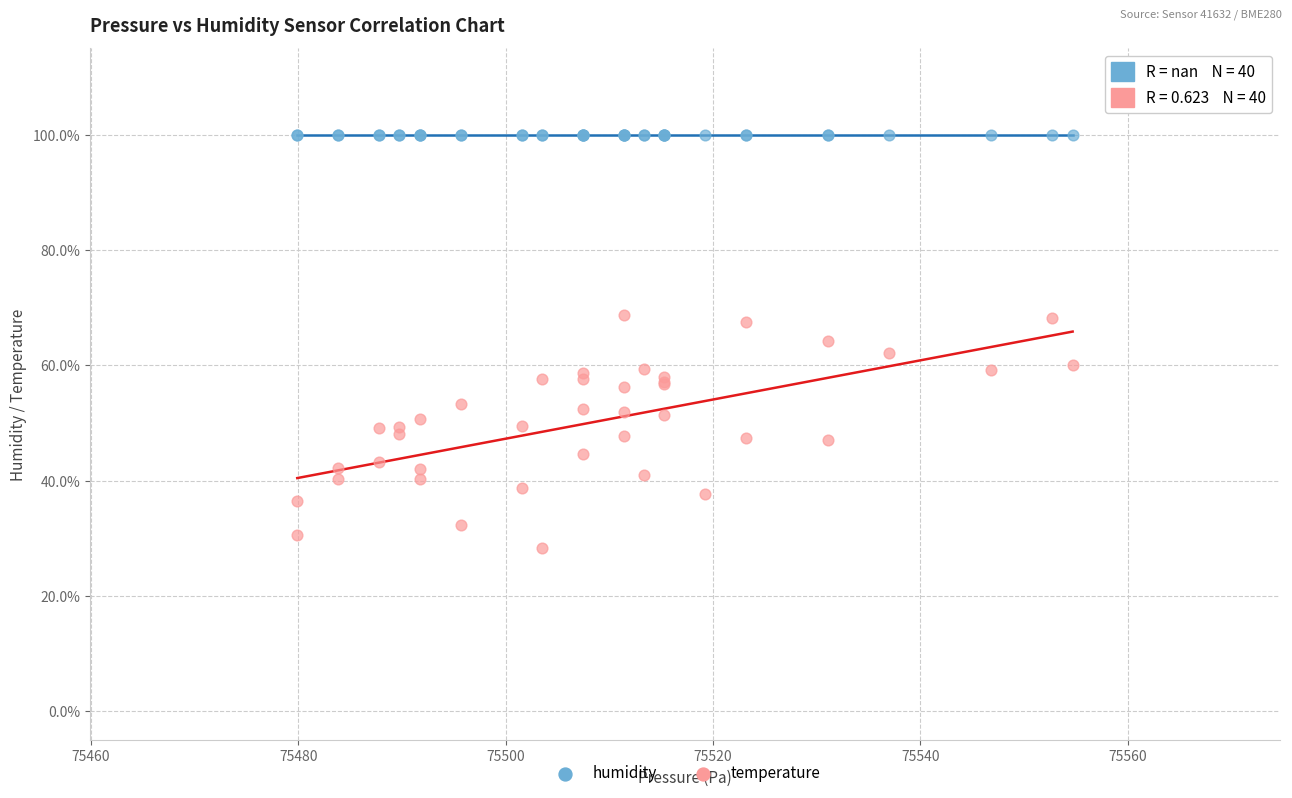

What are all the series names shown in the legend?

humidity, temperature